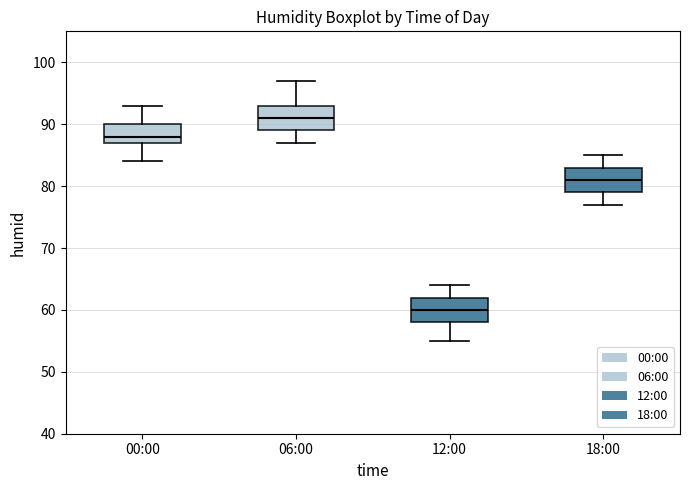

Where is the lower edge of the box for 18:00 on the y-axis? The values are not printed on the chart, so give them approximately, as read against the axis.

79